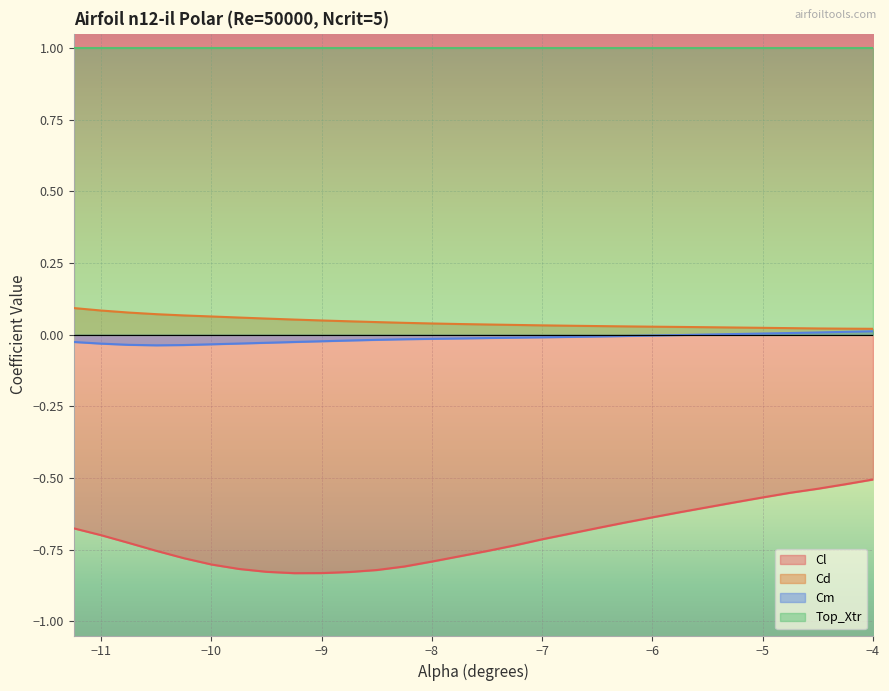

Is the value of Cd at -8.5 greater than the value of Cl at -9.25?

Yes